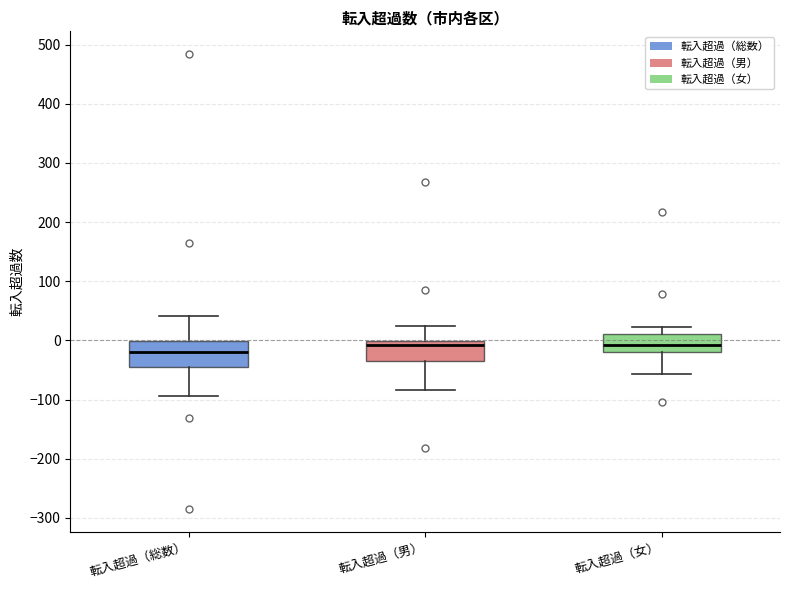

Which box has the lowest median line?

転入超過（総数）